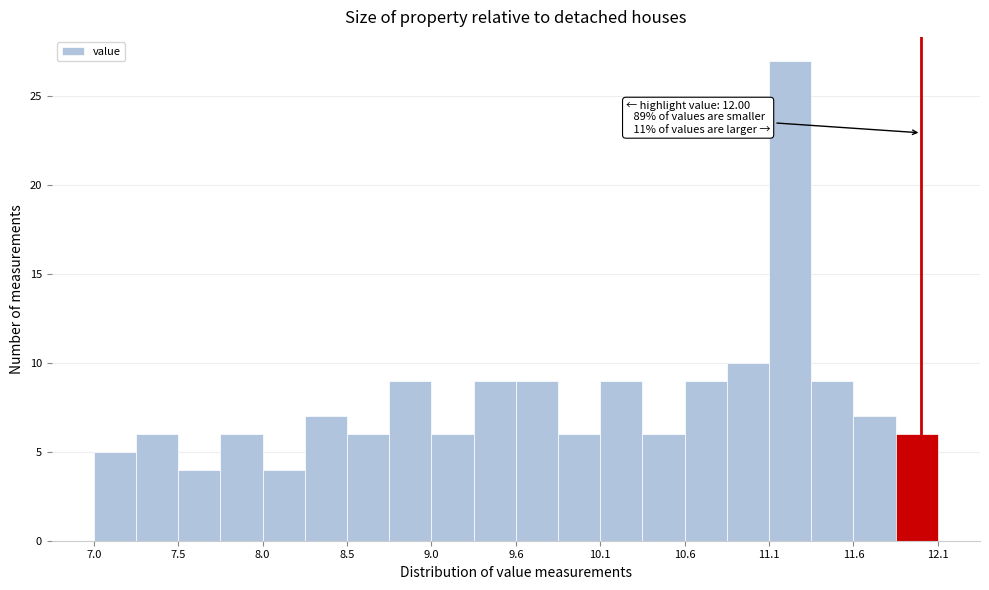

Read against the x-axis, roughly where is the centre of the tallest bar?

11.2